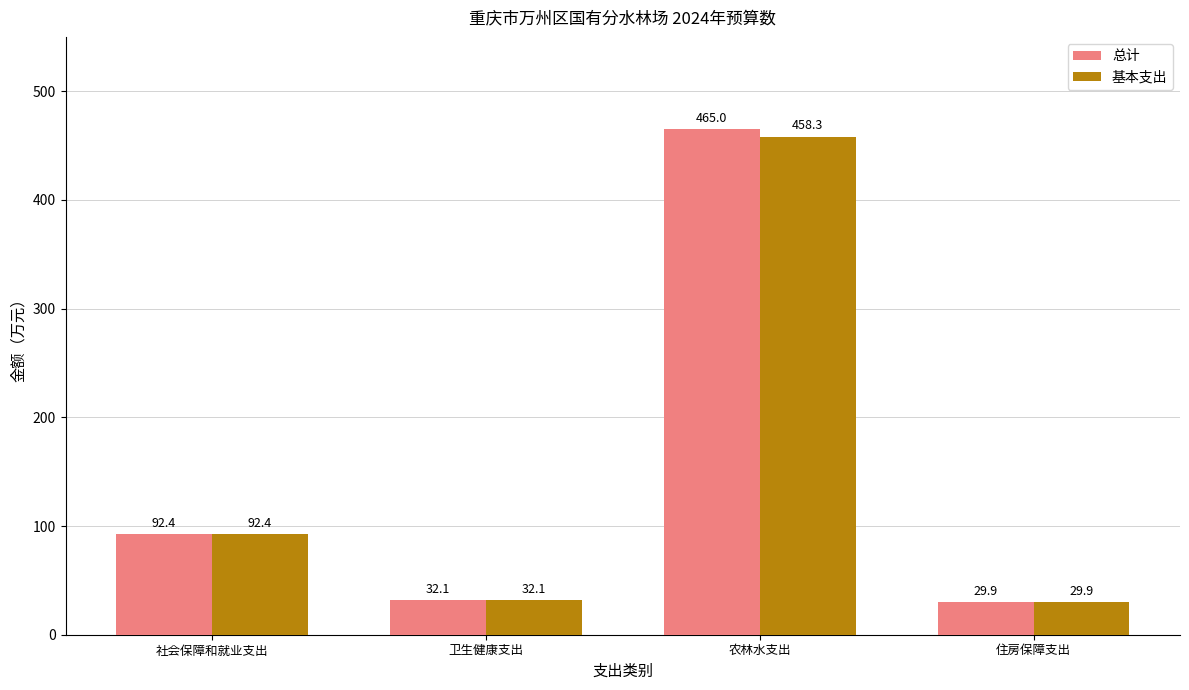

Count the number of categories in the chart.

4